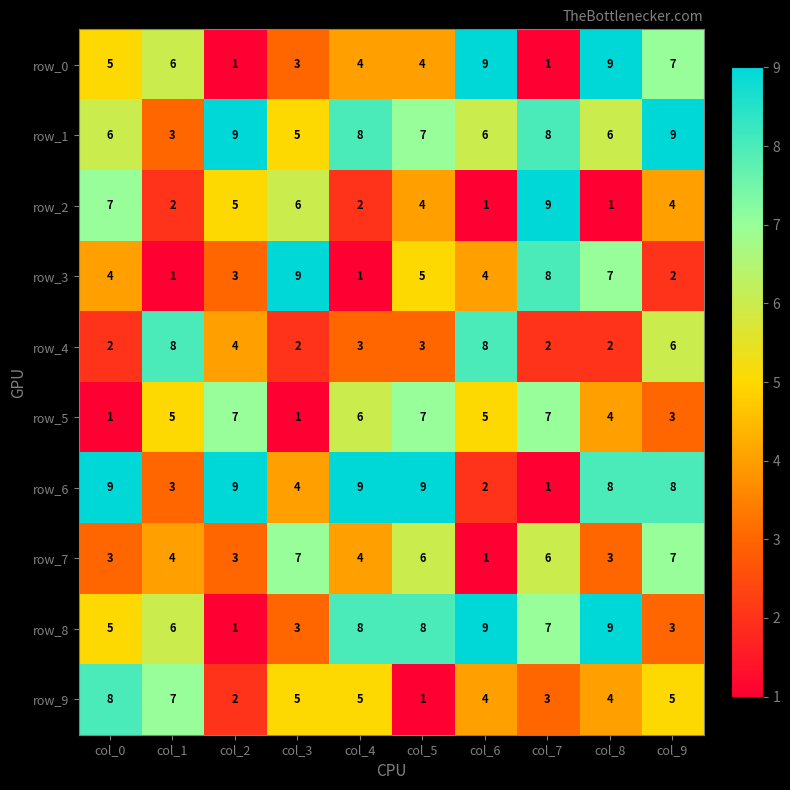

How many categories are shown in the chart?

10